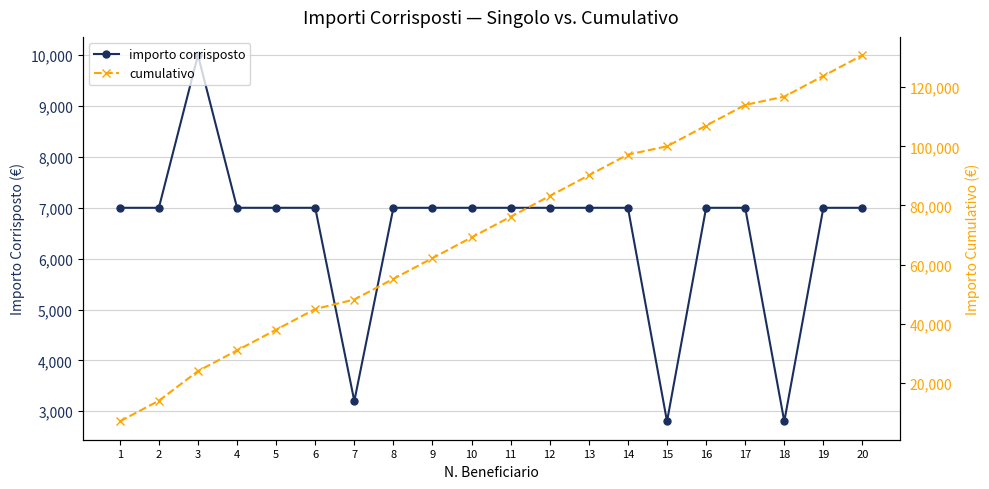

What is the sum of the importo corrisposto values at 18 and 12?

9800